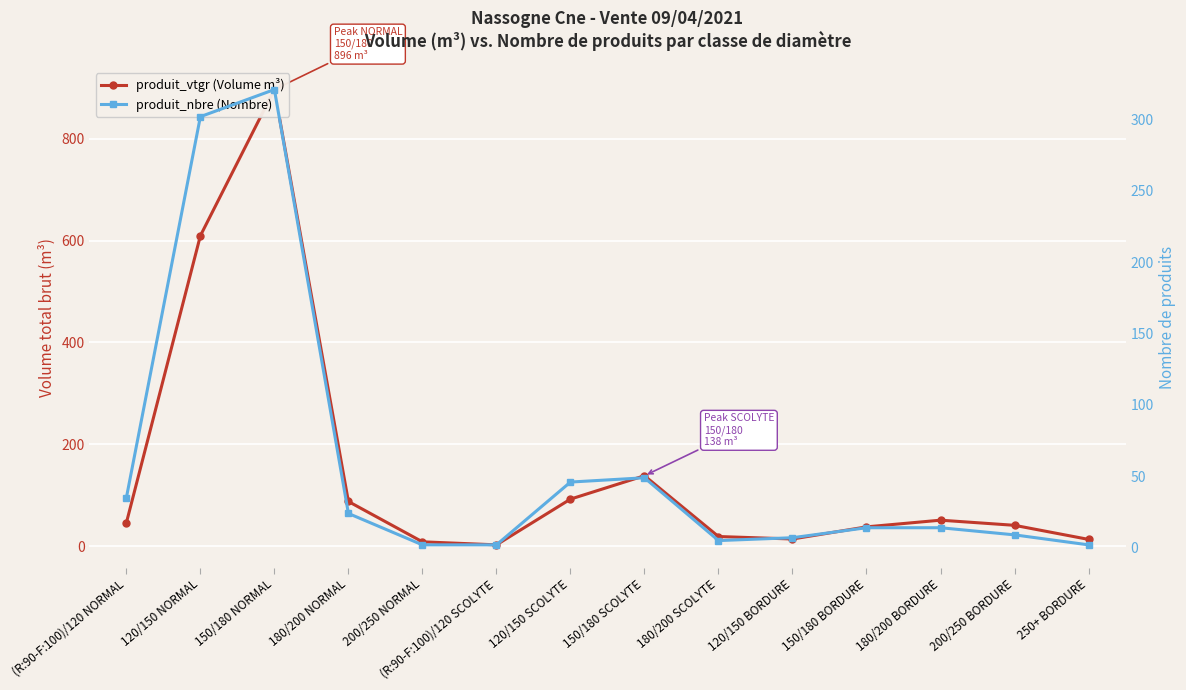

Is the value of produit_vtgr (Volume m³) at 180/200 NORMAL greater than the value of produit_nbre (Nombre) at 120/150 BORDURE?

Yes